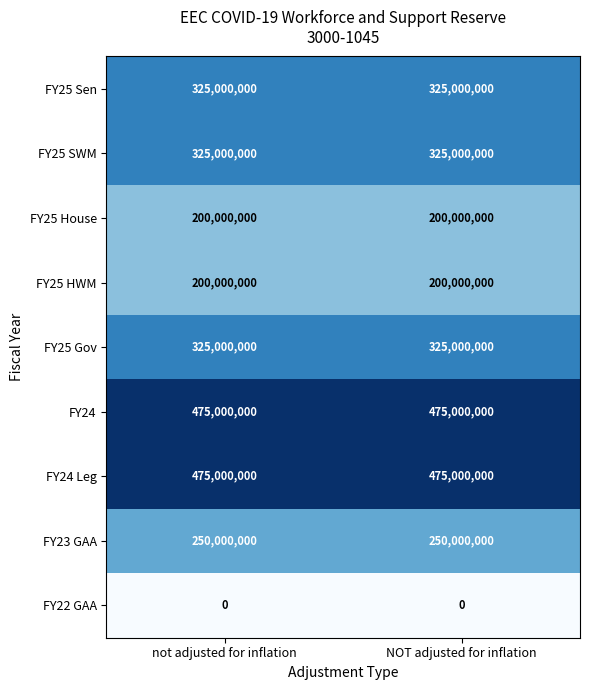

What is the maximum value for FY25 House?

200000000